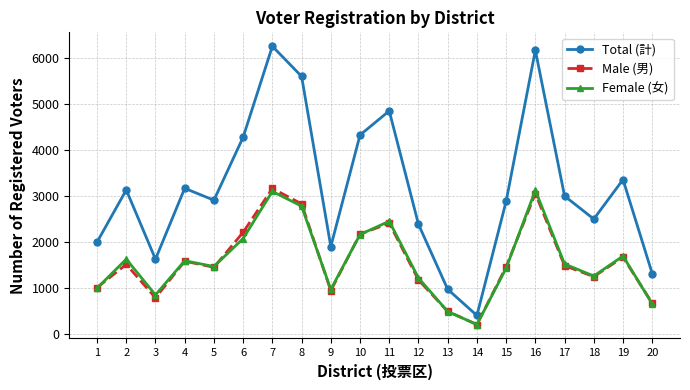

What value does the Male (男) series have at 8, to the nearest 10?

2830